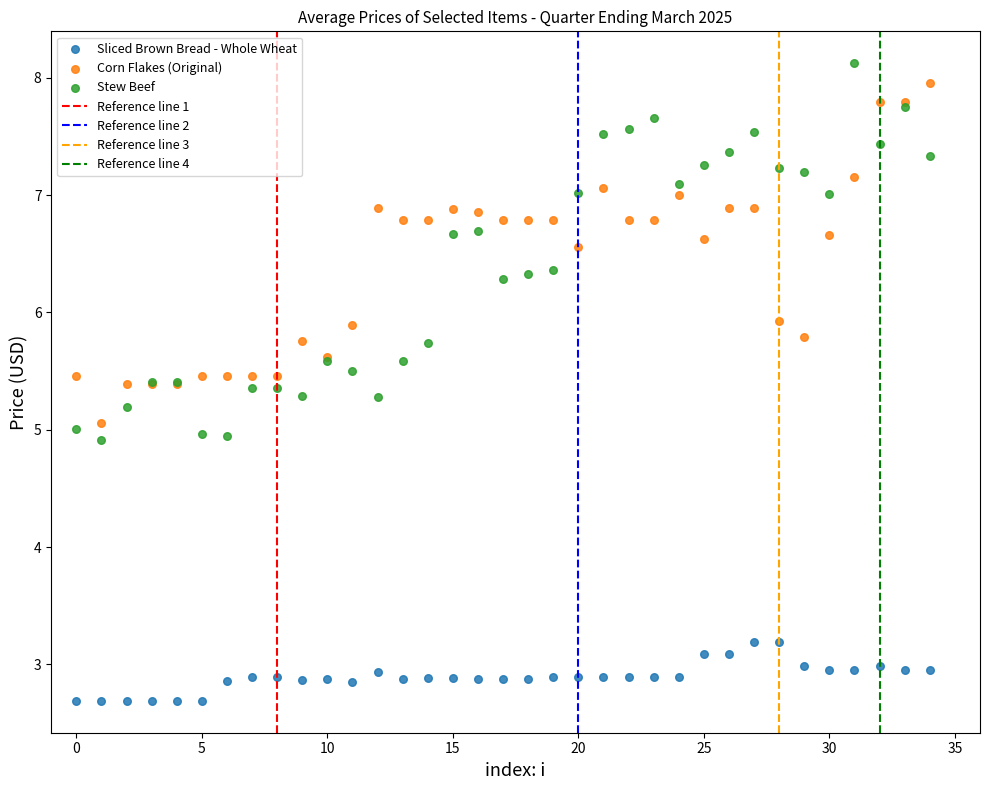

Which series contains the highest Y value?

Stew Beef